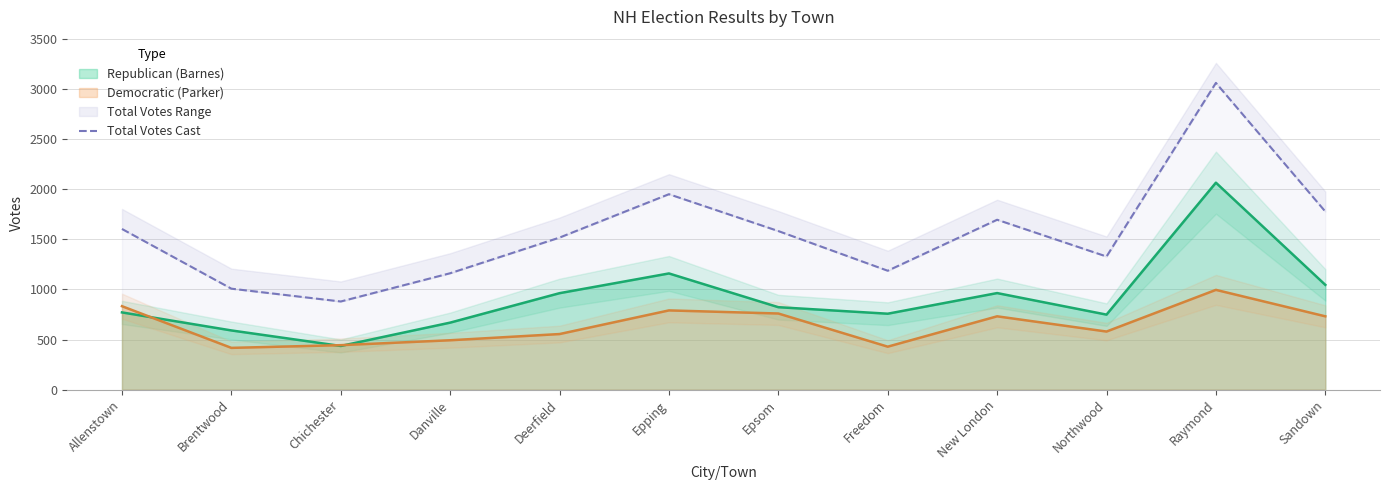

The value of Republican (Barnes) at Chichester is 436. True or false?

True